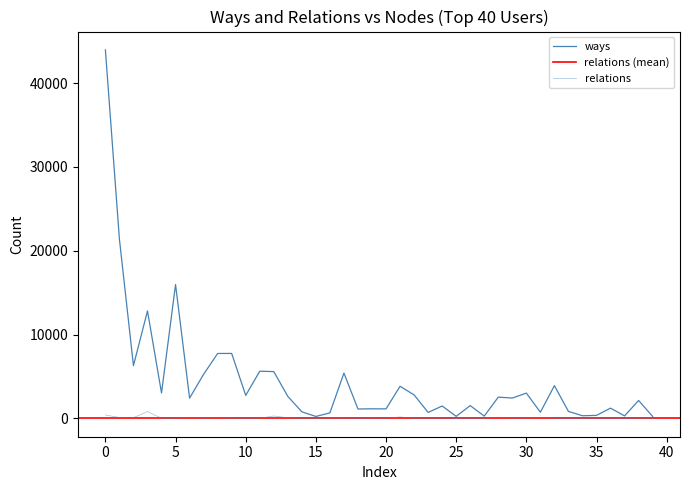

True or false: ways and relations intersect in this chart.

False